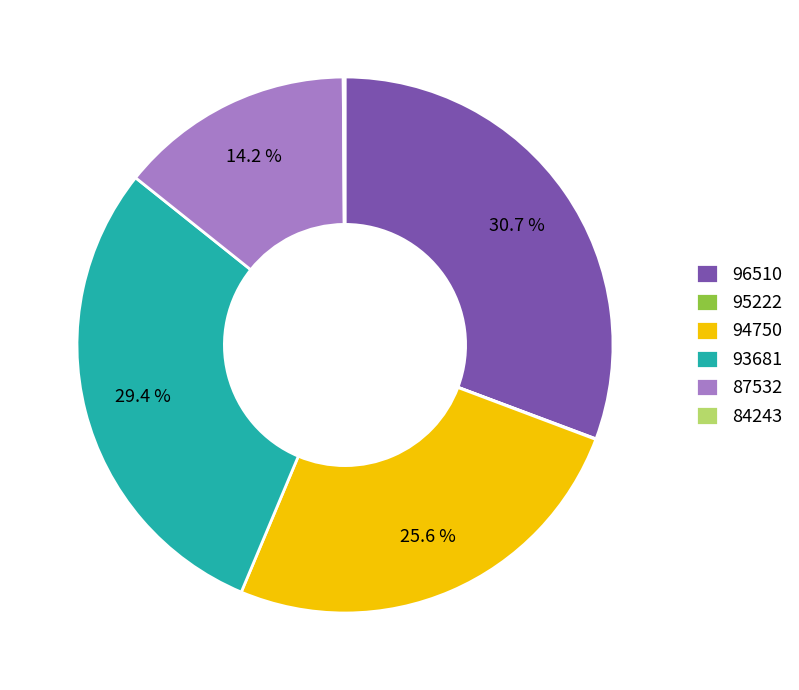

Is there any slice that represents more than half of the pie?

No